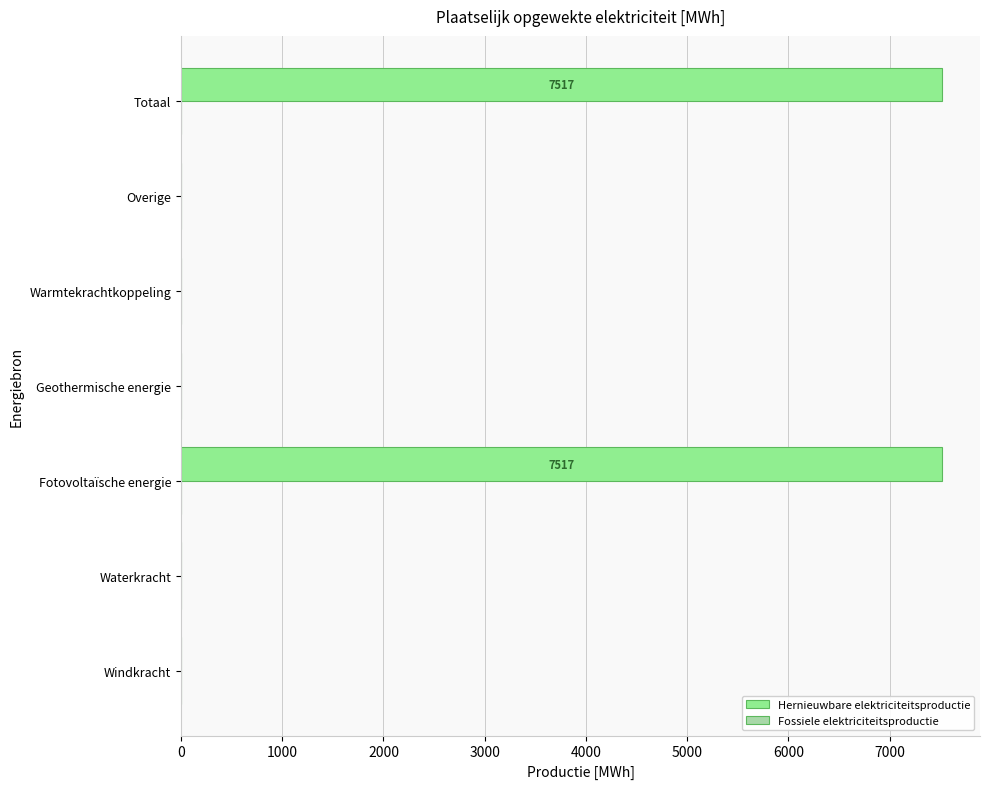

How many series are shown in this chart?

1